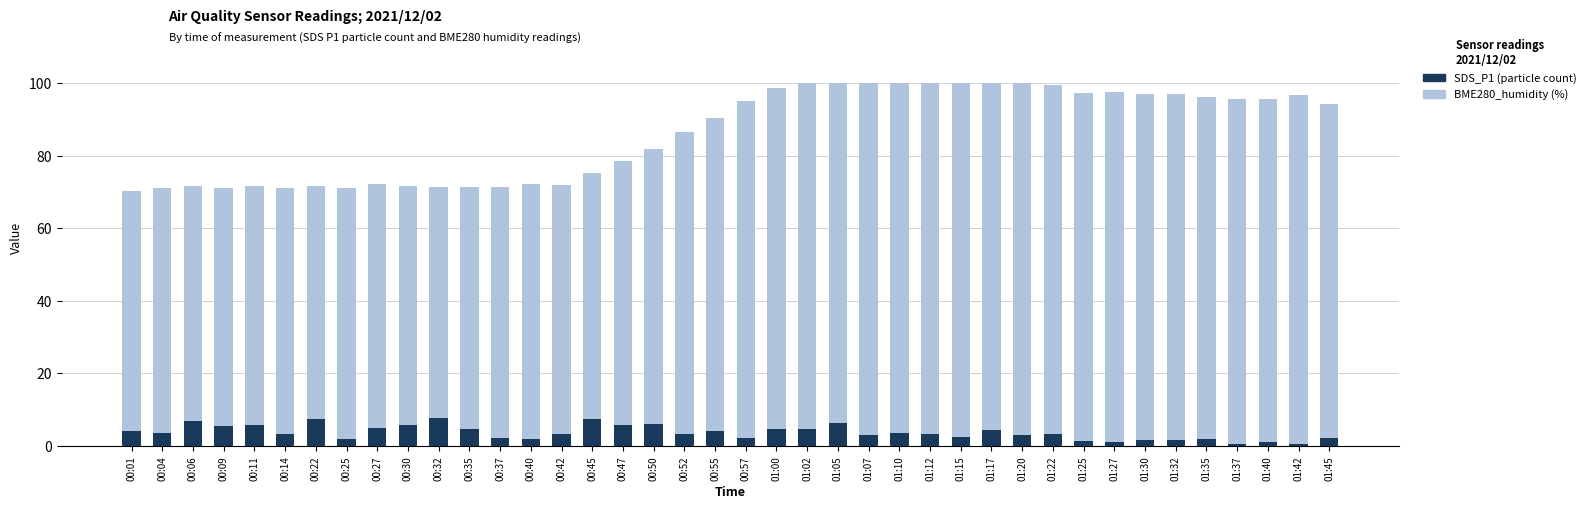

Reading left to right, list all the values displayed in this chart.

BME280_humidity: 70.3	71.2	71.7	71.3	71.6	71.0	71.6	71.1	72.2	71.7	71.4	71.3	71.3	72.1	72.1	75.4	78.7	82.0	86.6	90.6	95.2	98.8	100.0	100.0	100.0	100.0	100.0	100.0	100.0	100.0	99.5	97.3	97.7	96.9	97.2	96.3	95.8	95.7	96.8	94.3
SDS_P1: 4.1	3.5	6.9	5.5	5.8	3.2	7.5	1.9	5.0	5.8	7.7	4.7	2.3	2.0	3.2	7.5	5.8	6.0	3.4	4.2	2.1	4.6	4.6	6.2	3.0	3.6	3.2	2.4	4.3	3.0	3.3	1.5	1.1	1.6	1.6	2.0	0.5	1.0	0.6	2.3